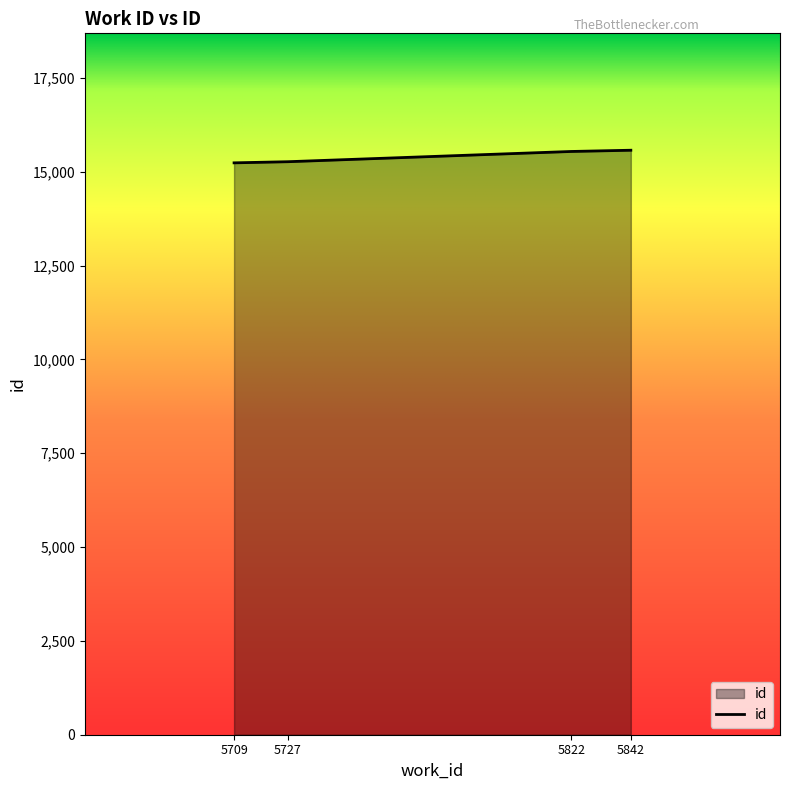

What is the smallest value displayed?

15235